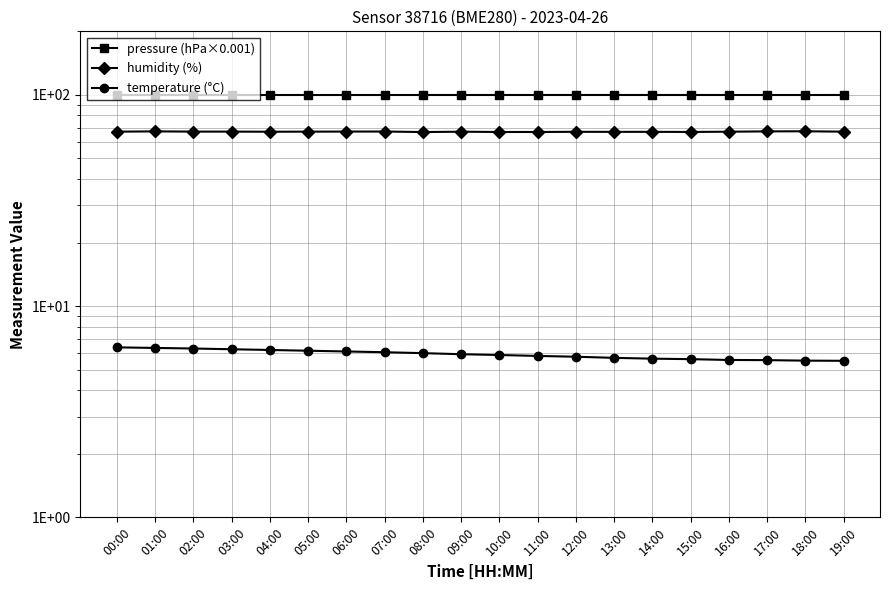

Does the chart display data point markers on the line(s)?

Yes